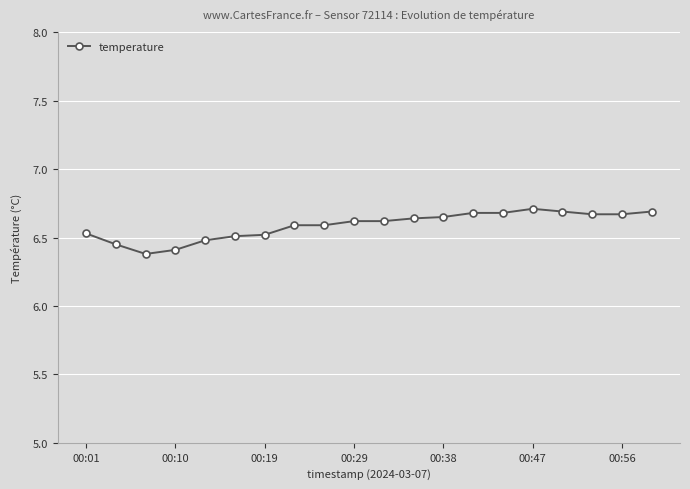

How many values are between 6 and 7?

20